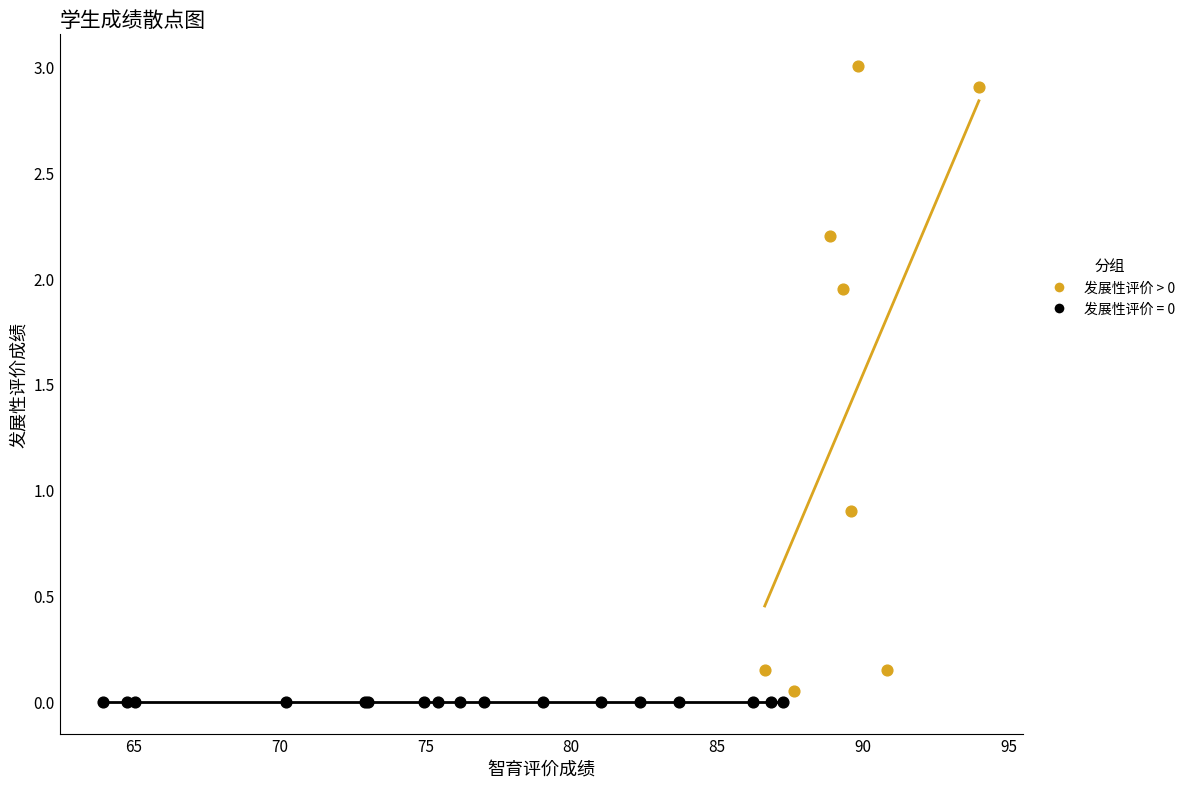

Which series contains the highest Y value?

发展性评价 > 0